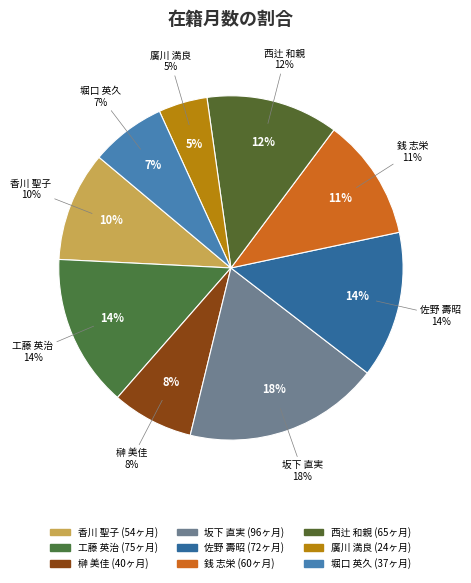

True or false: 香川 聖子 accounts for 19% of the total.

False